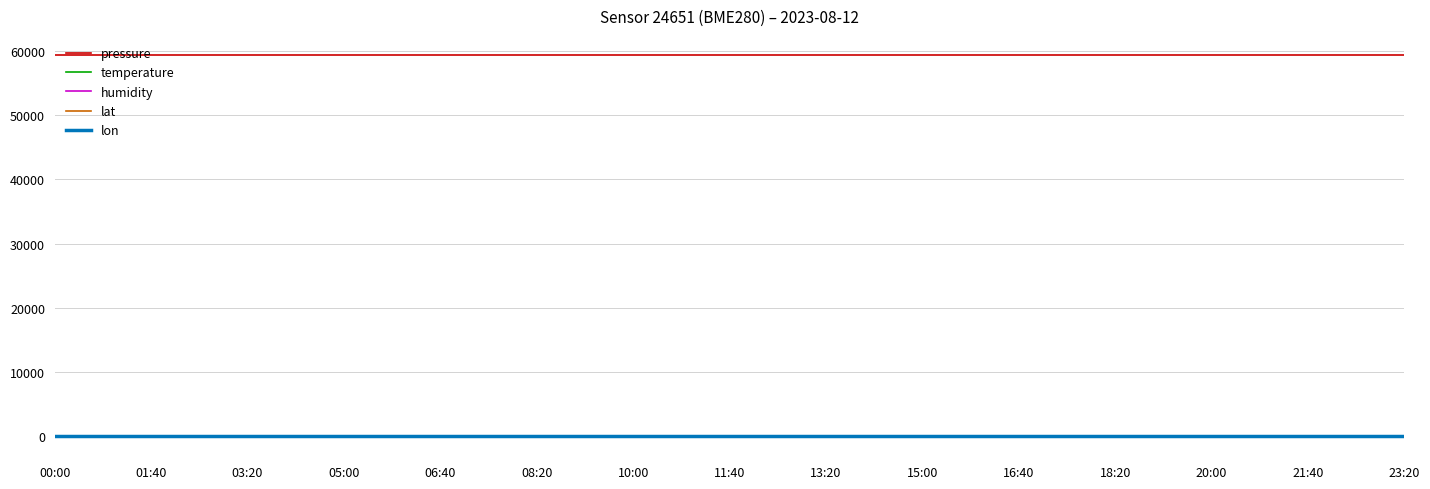

The value of pressure at 05:00 is 95236.9. True or false?

False